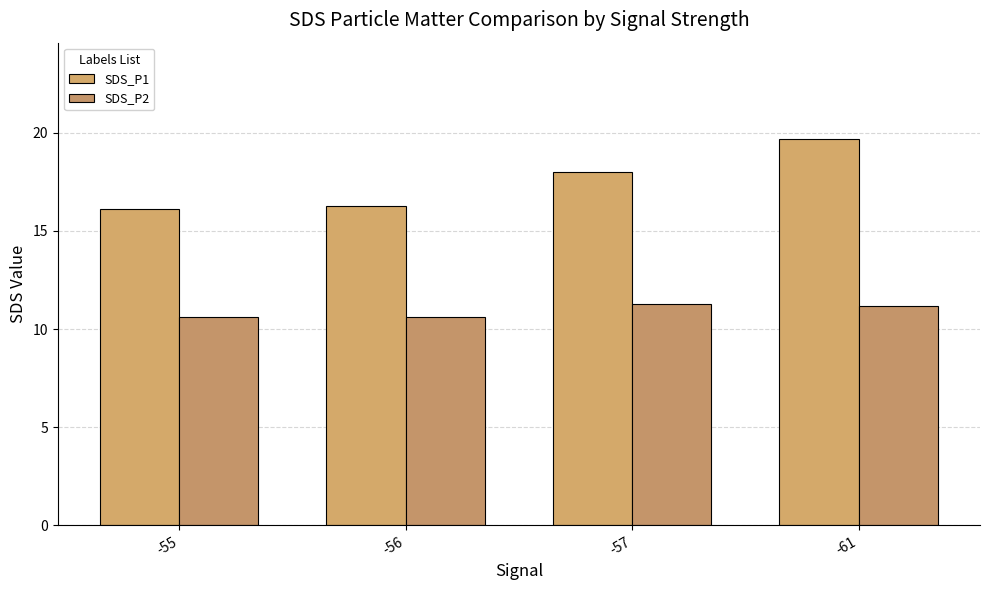

True or false: SDS_P1 has a value of 9.3 at -55.

False